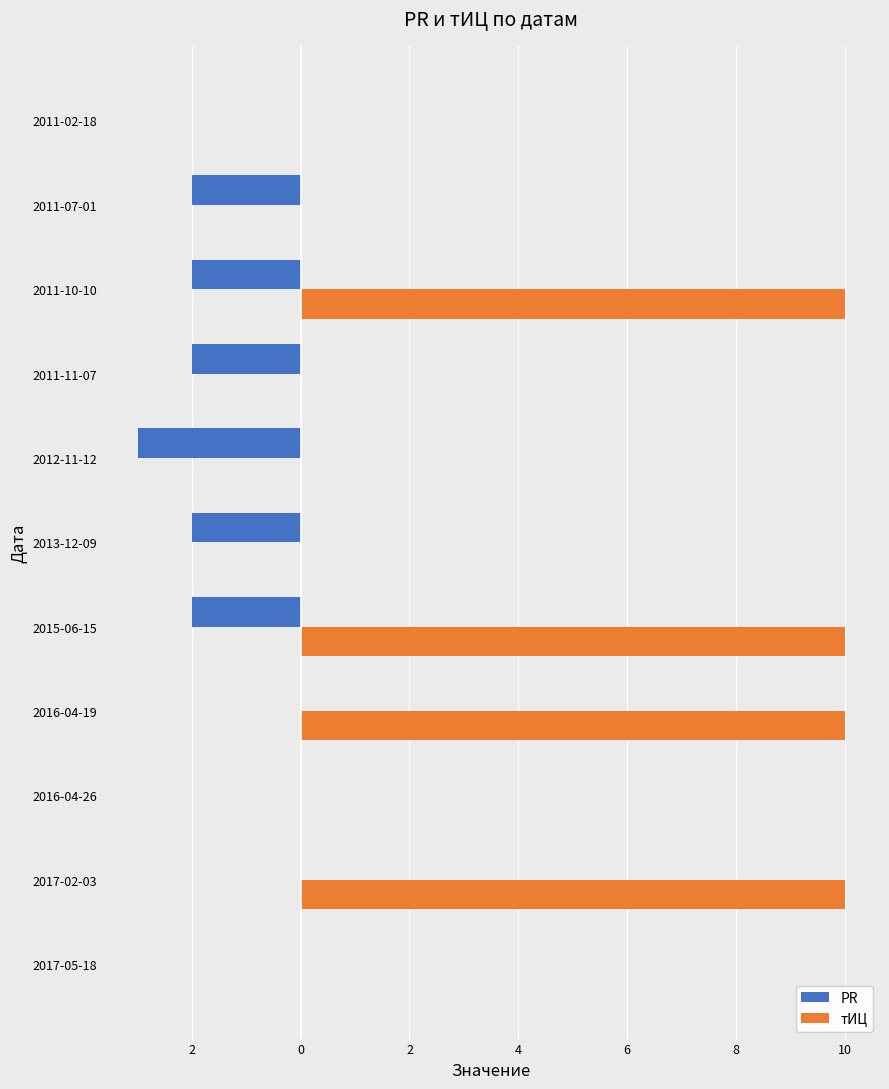

How many distinct data groups are displayed?

2